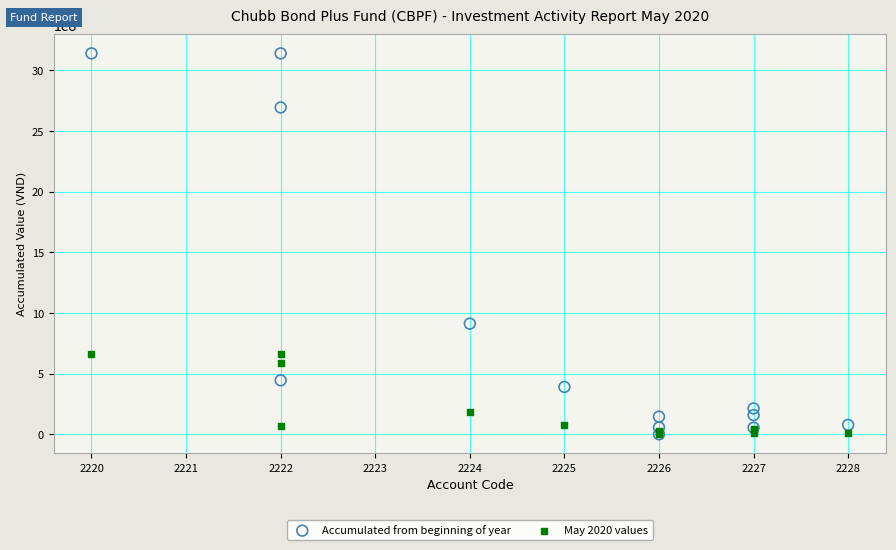

In the Accumulated from beginning of year series, what Y value is closest to 1570518973?

912791852